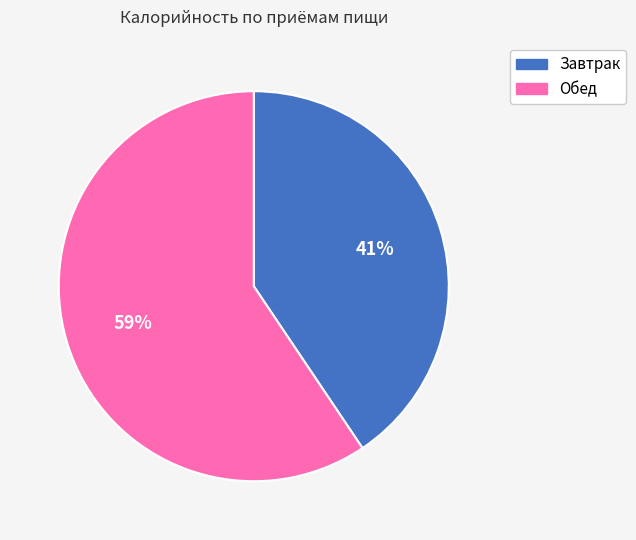

The Обед slice represents 59% of the pie. True or false?

True